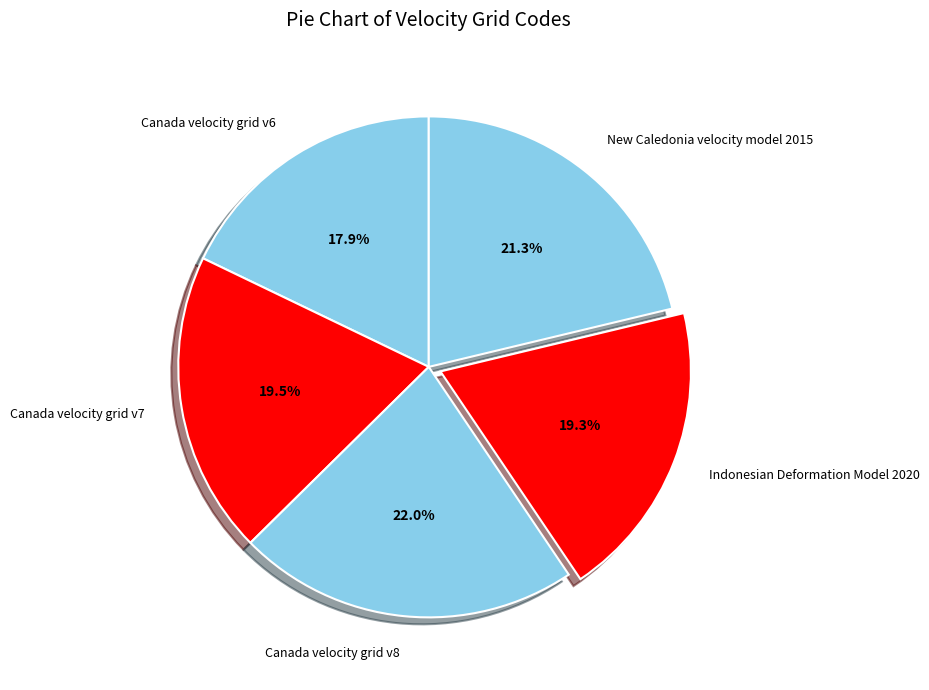

Do Indonesian Deformation Model 2020 and New Caledonia velocity model 2015 together represent more than half of the pie?

No